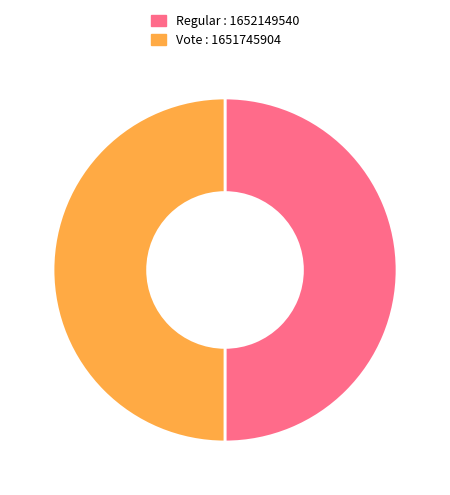

Combined, do Regular : 1652149540 and Vote : 1651745904 account for over 50%?

Yes